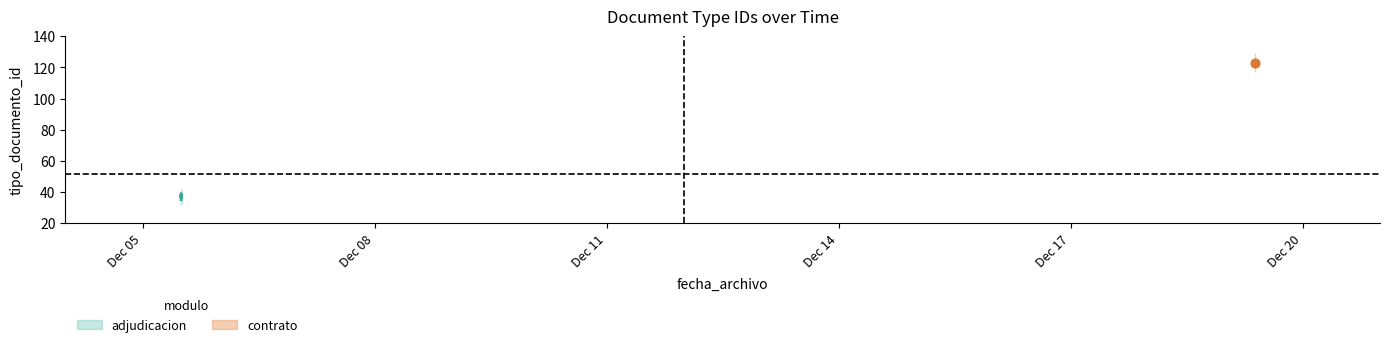

Between Dec 08 and Dec 11, which is larger?

Dec 08